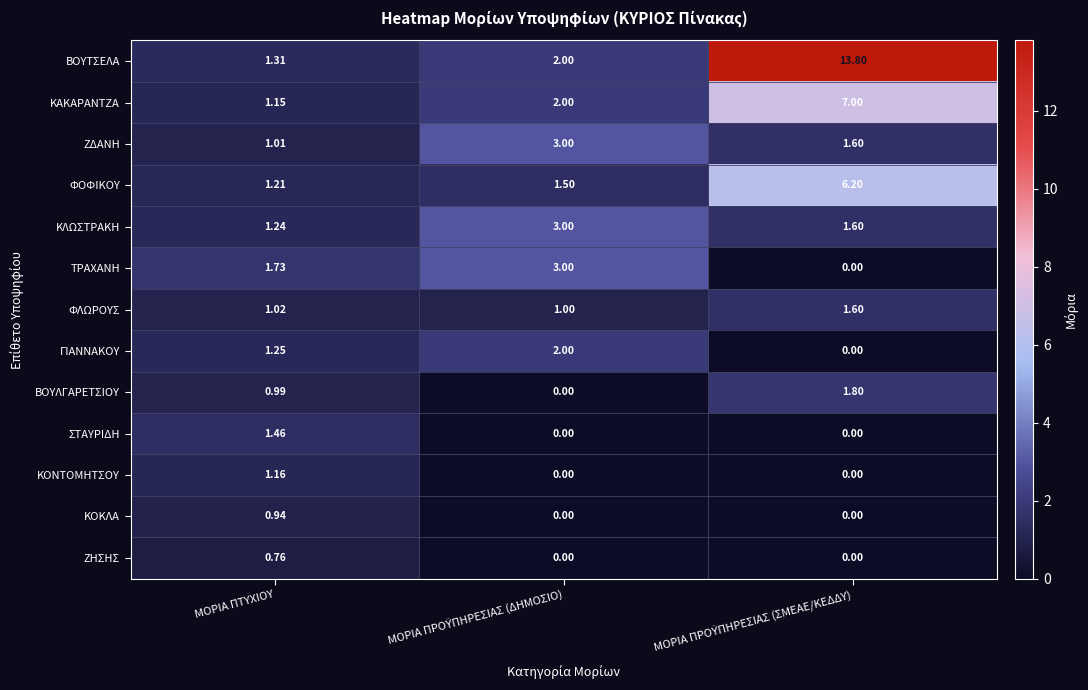

Which series has the widest spread of values?

ΒΟΥΤΣΕΛΑ